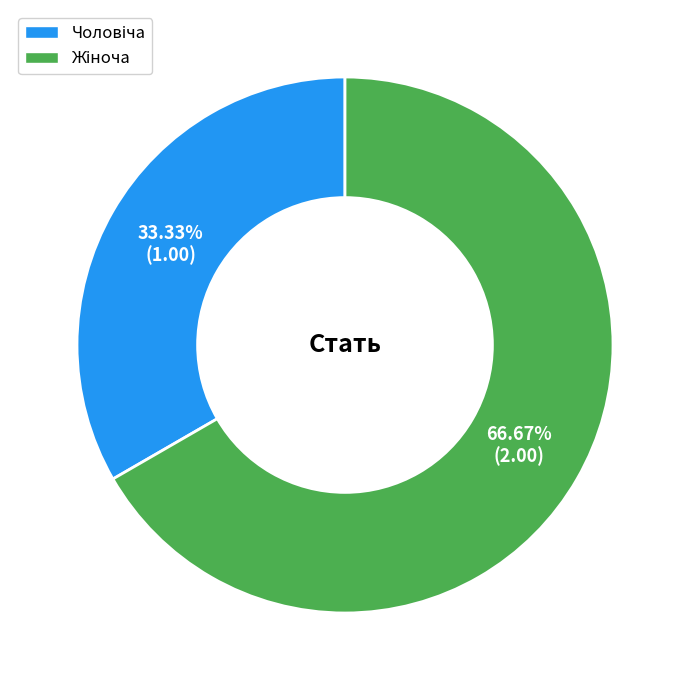

Does any single category account for the majority?

Yes